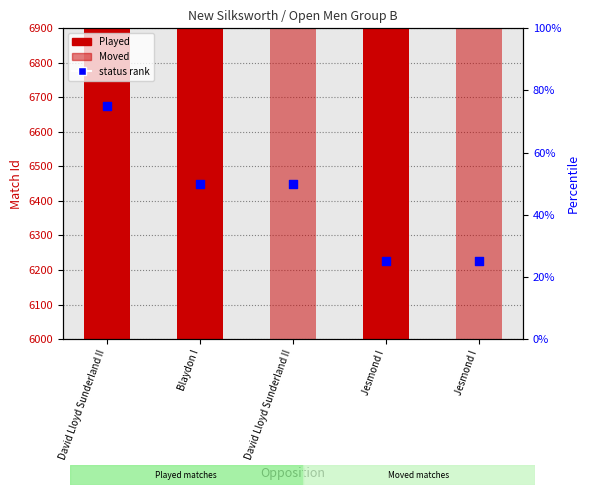

What is the ratio of the value at Jesmond I to the value at Blaydon I?

0.5